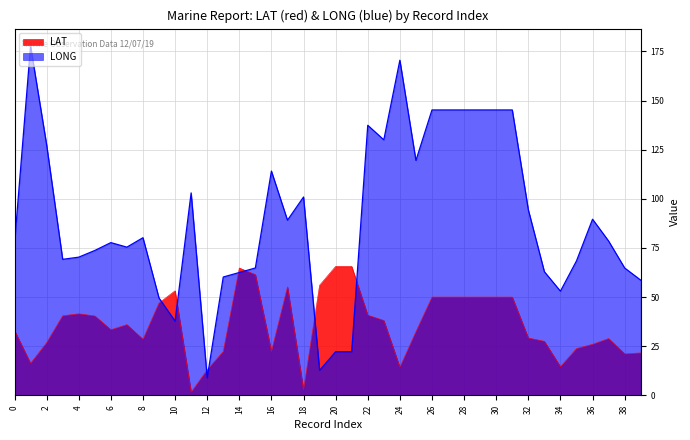

How many intersections are there between LAT and LONG?

8